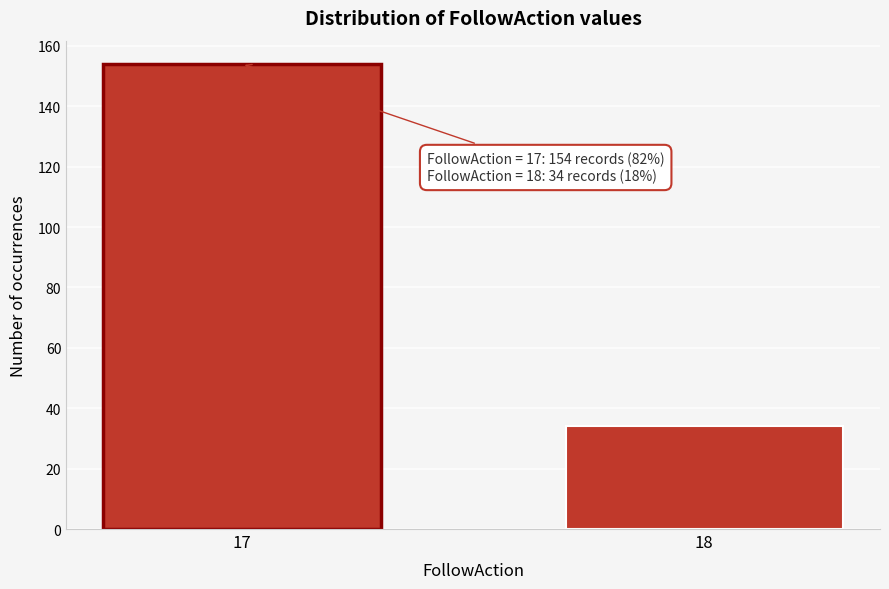

Reading left to right, extract all data points from this chart.

154	34